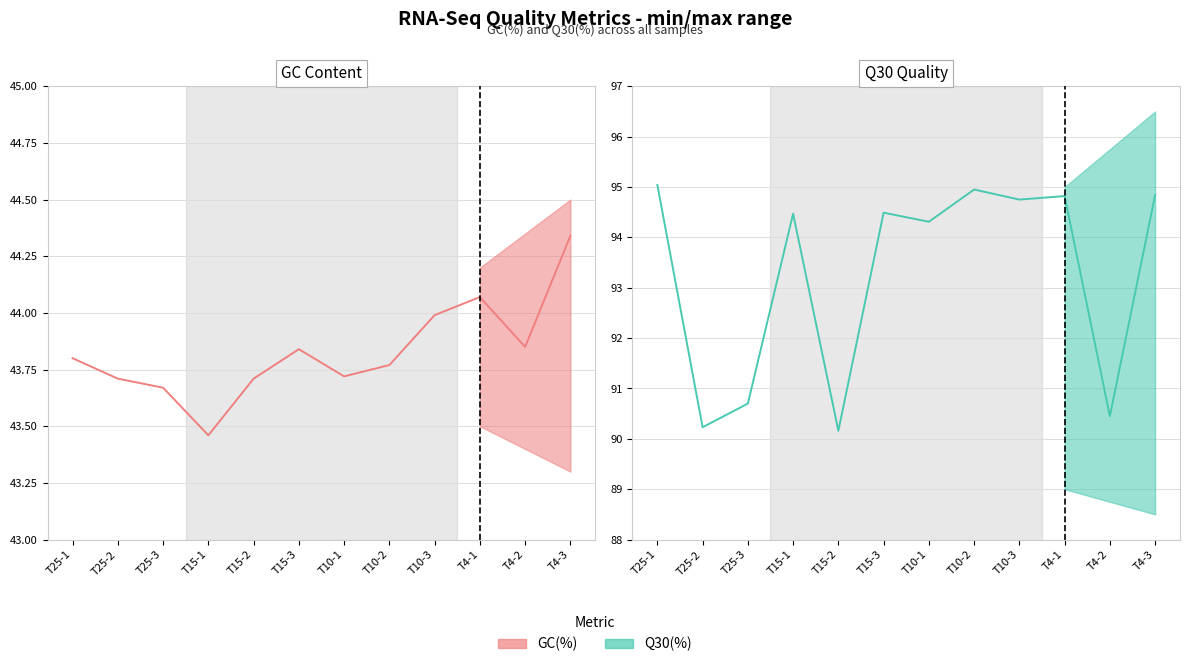

What is the difference between the maximum and minimum values in the GC(%) series?

0.9